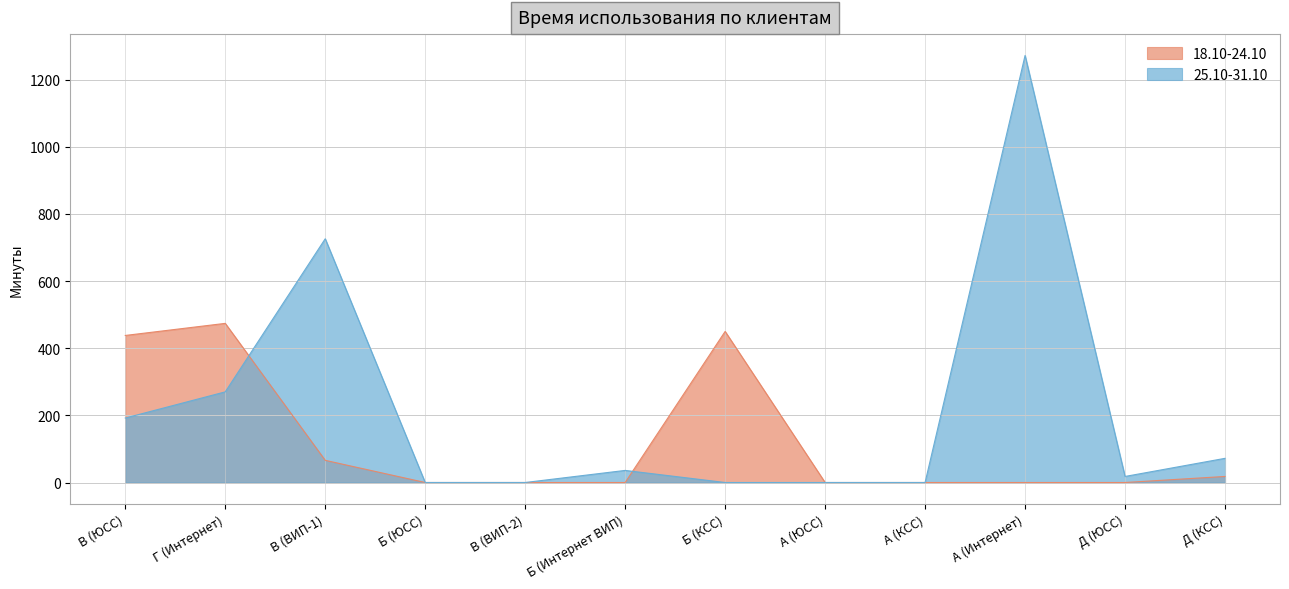

Which category has the highest value across all series?

А (Интернет)